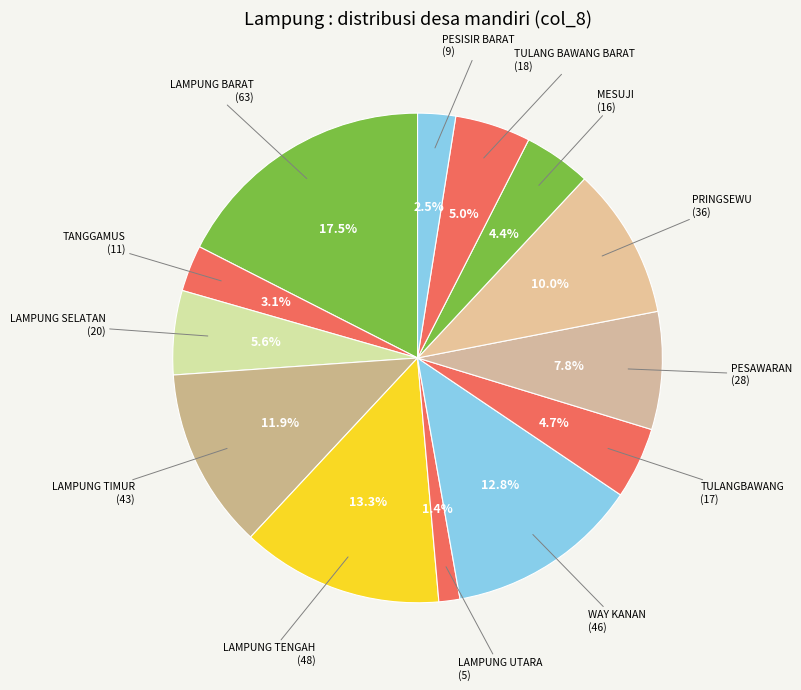

Count the number of slices in the pie.

13